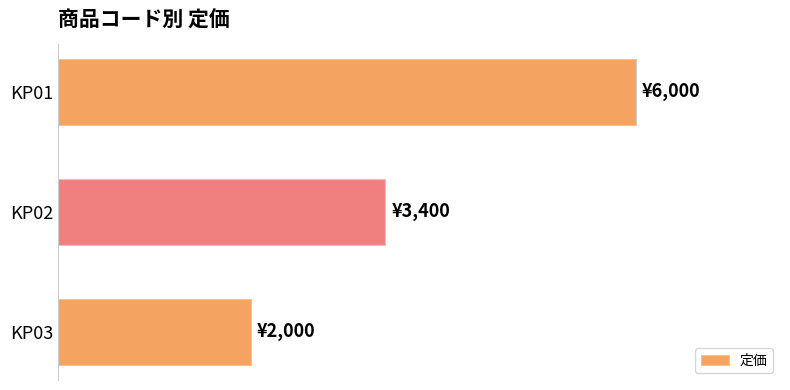

Rank the categories by value from highest to lowest.

KP01, KP02, KP03